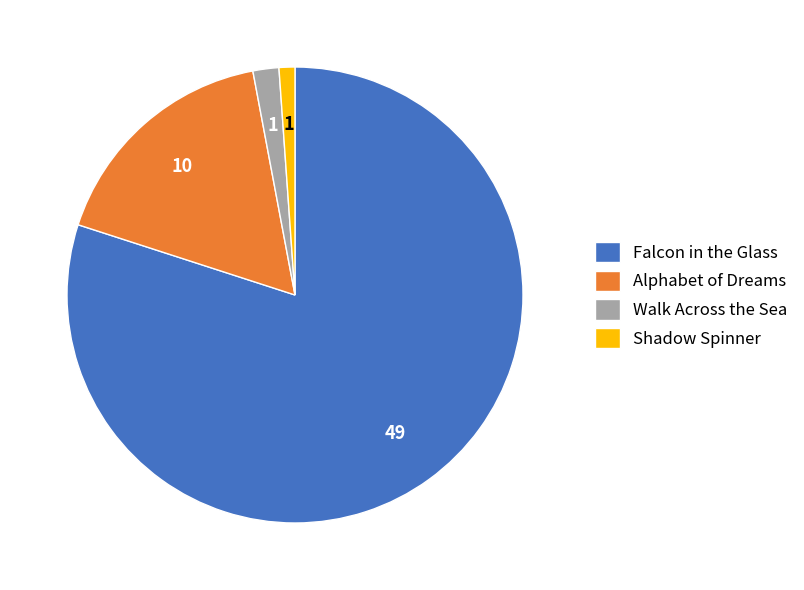

Does any single category account for the majority?

Yes